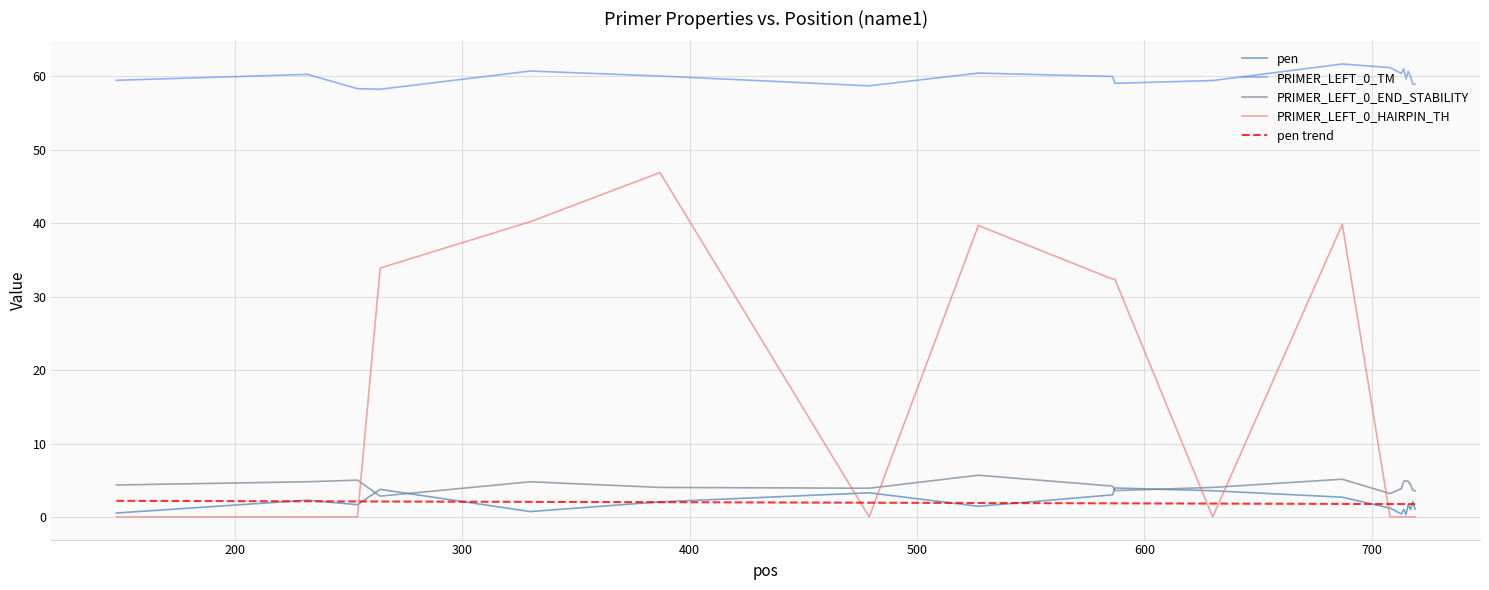

Which series has the largest range (max minus min)?

PRIMER_LEFT_0_HAIRPIN_TH